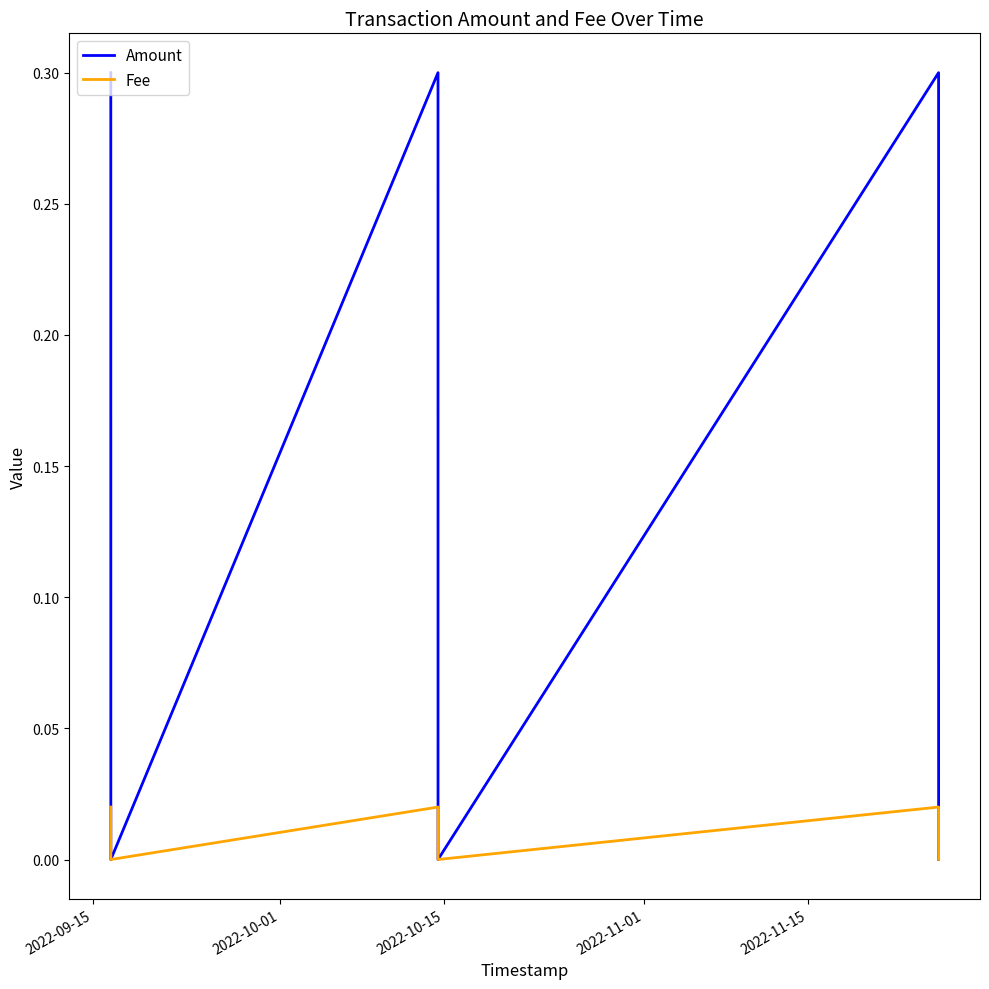

Does the chart display data point markers on the line(s)?

No